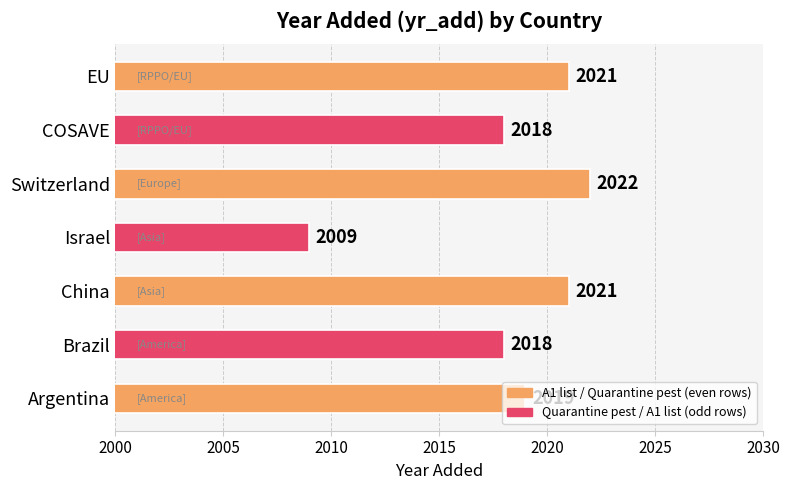

What is the average value?

2018